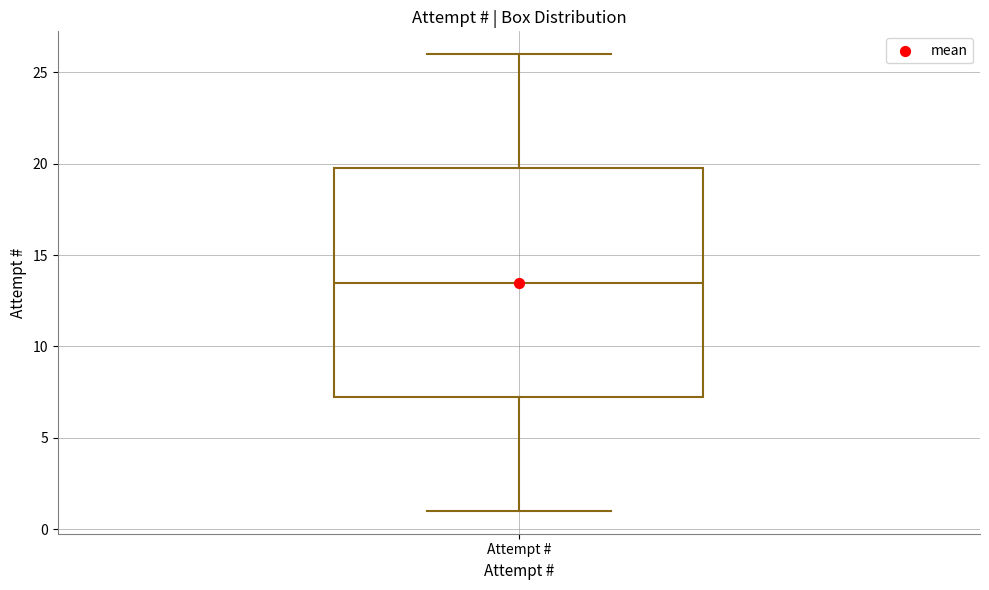

Read this box plot against the y-axis: the position of the median line, the range covered by the box, and the ends of both whiskers. The values are not printed on the chart, so give them approximately, as read against the axis.

median 13.5, box 7.5 to 20.0, whiskers 1.0 to 26.0